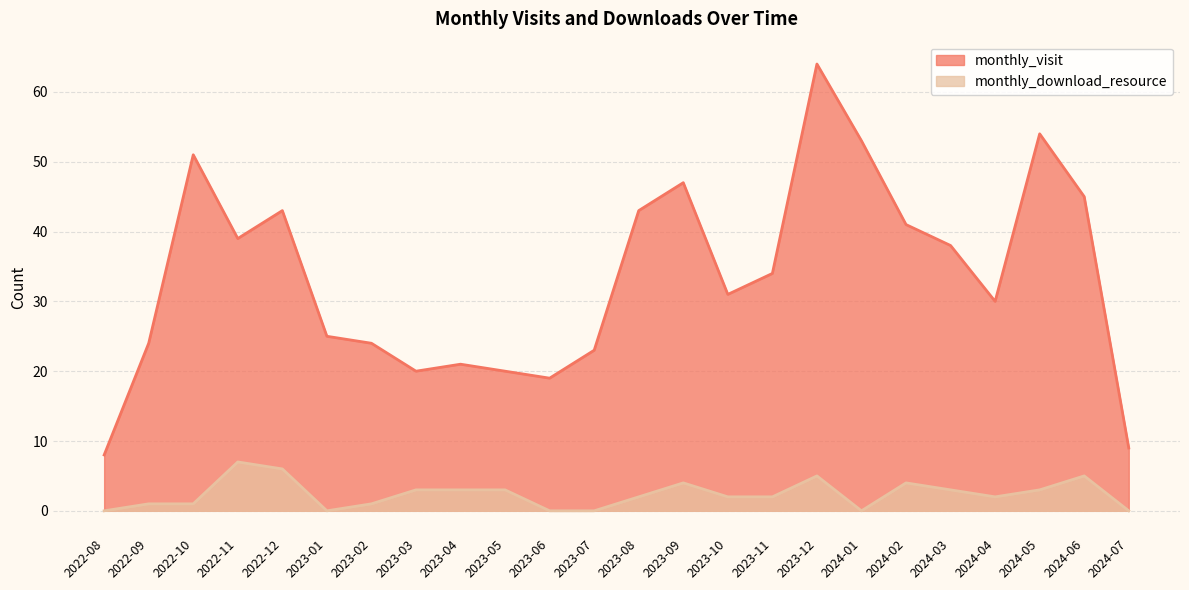

Reading right to left, list all the values displayed in this chart.

monthly_visit: 9	45	54	30	38	41	53	64	34	31	47	43	23	19	20	21	20	24	25	43	39	51	24	8
monthly_download_resource: 0	5	3	2	3	4	0	5	2	2	4	2	0	0	3	3	3	1	0	6	7	1	1	0